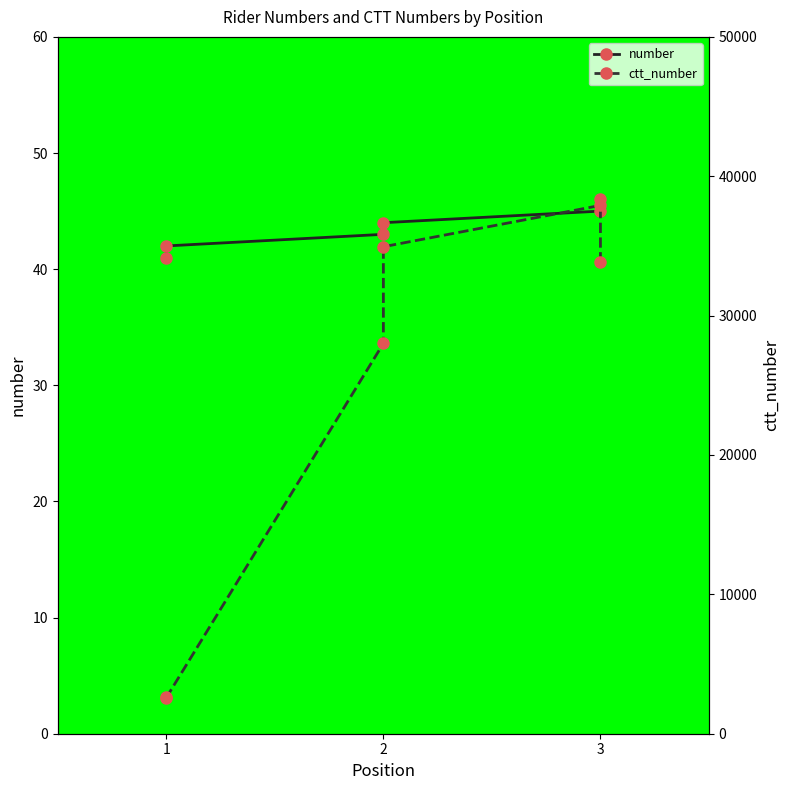

What are all the series names shown in the legend?

number, ctt_number